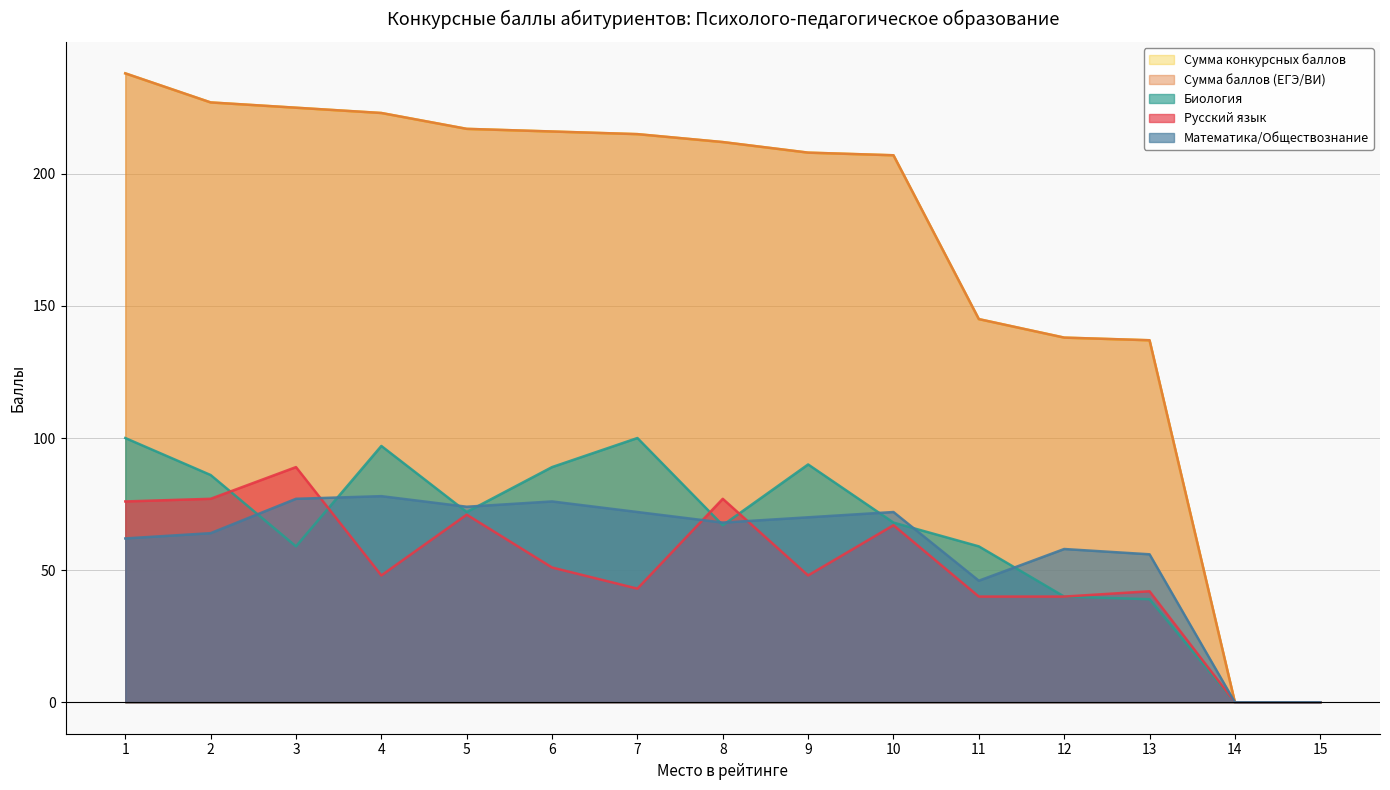

True or false: Русский язык and Биология cross at least once.

True